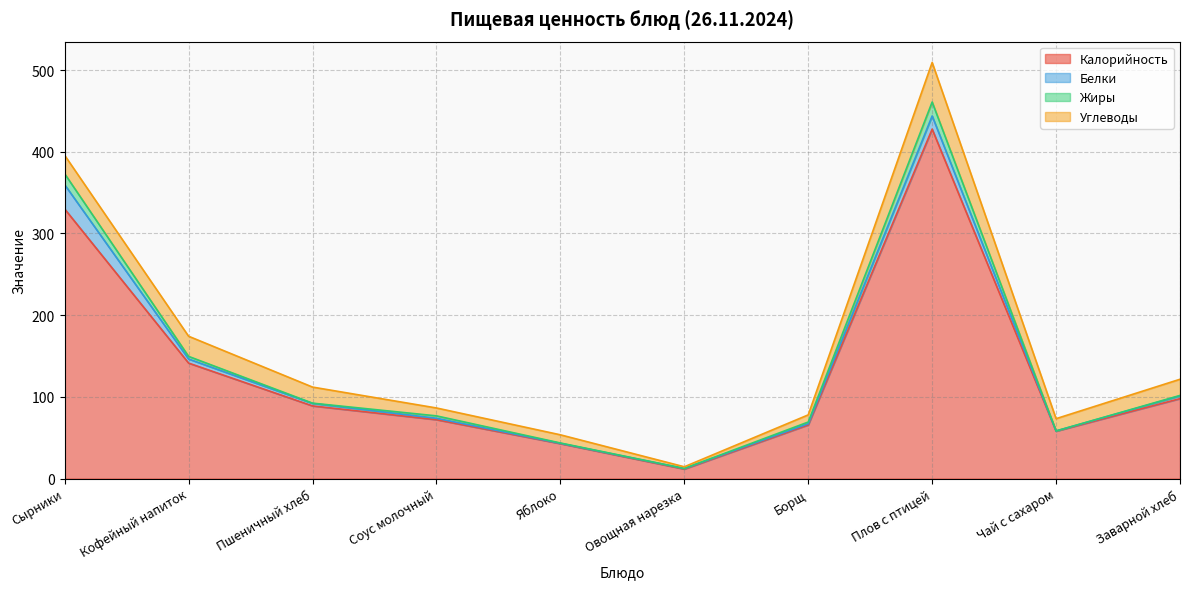

What is the total value across all series at Плов с птицей?

509.3